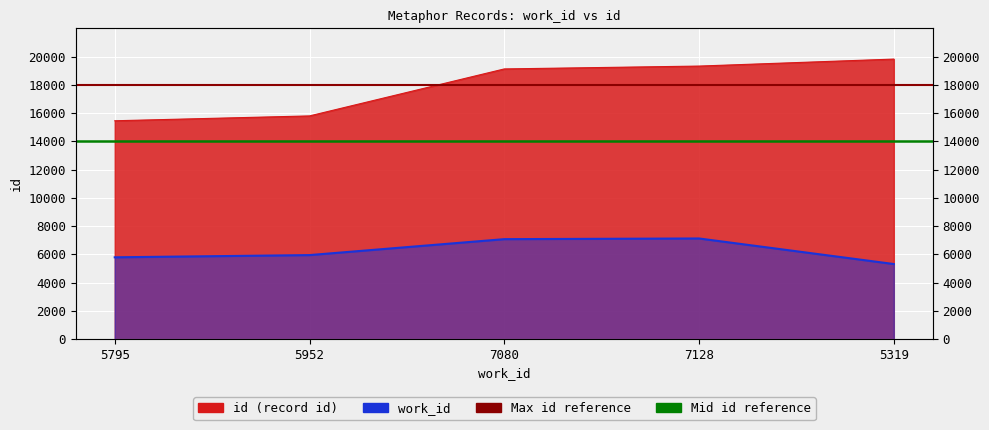

True or false: work_id has more than 0 interior local peaks.

True